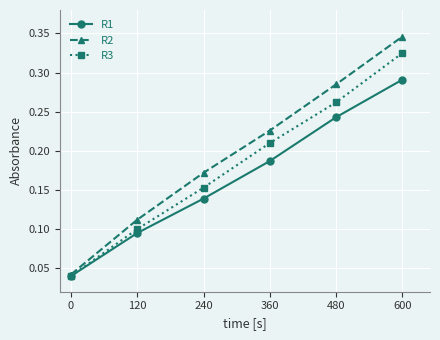

Which label corresponds to the largest value in the chart?

600